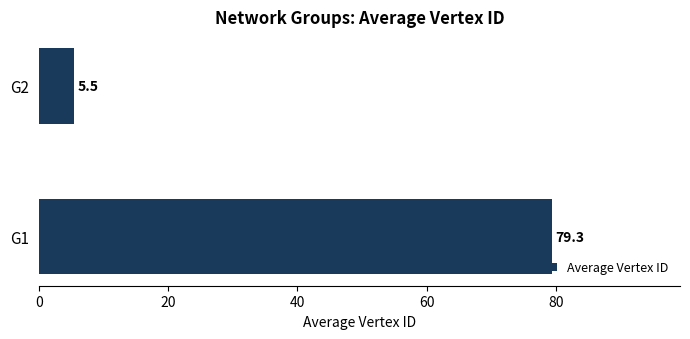

What is the difference between the values at G1 and G2?

73.8